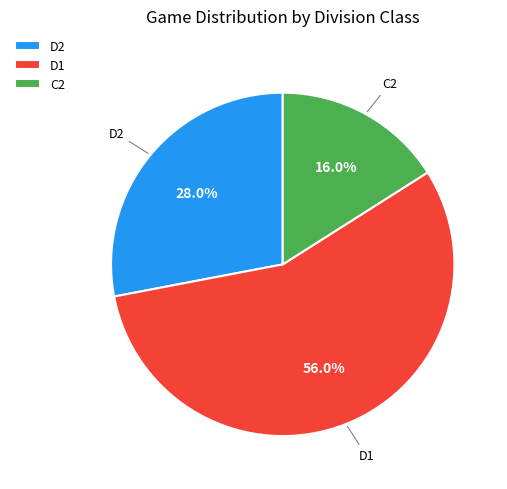

Which has a higher value, C2 or D1?

D1